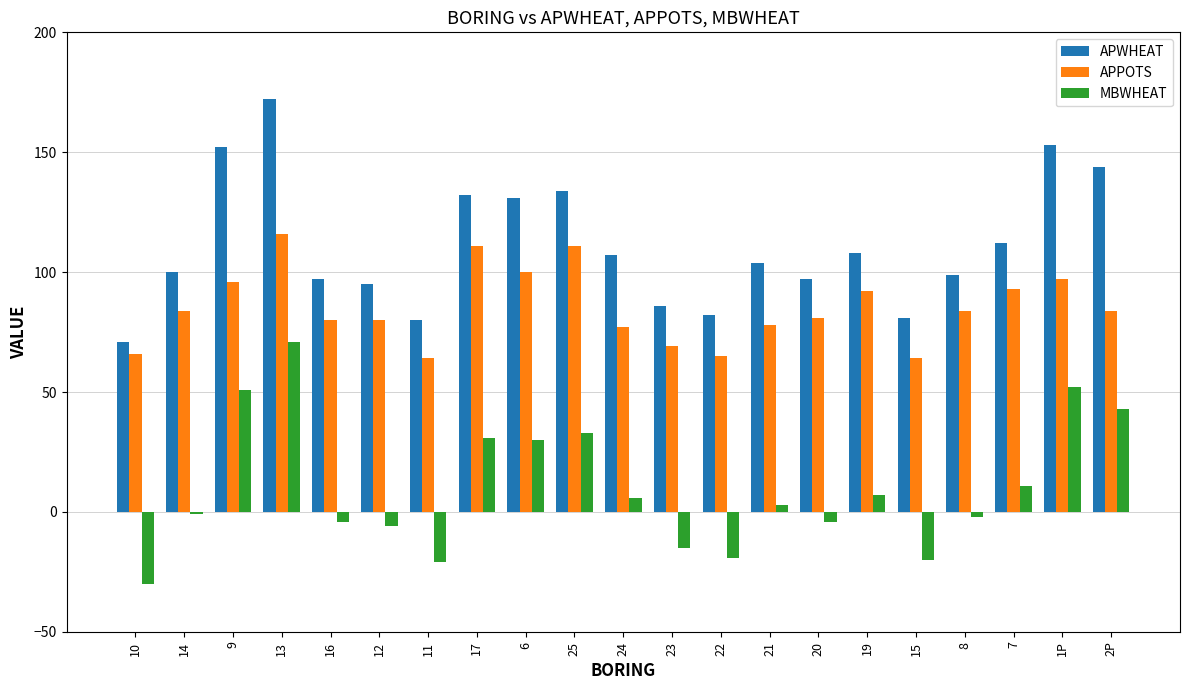

What is the average value of the APPOTS series?

85